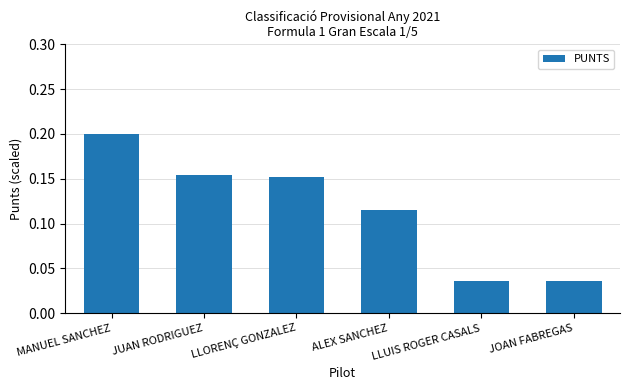

What is the sum of all values?

0.7